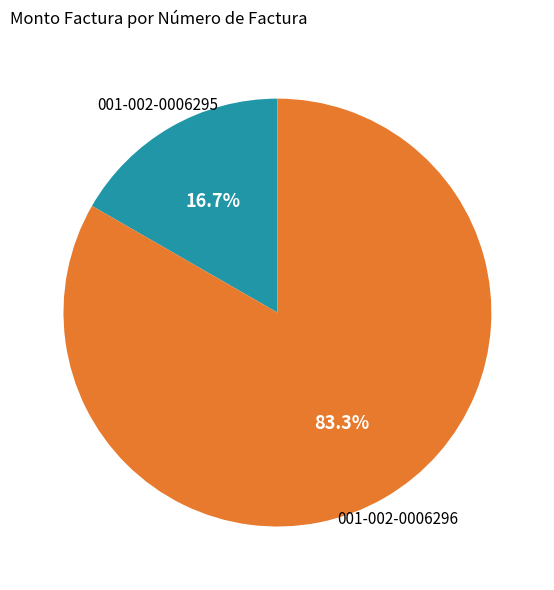

What is the total percentage of 001-002-0006296 and 001-002-0006295?

100.0%